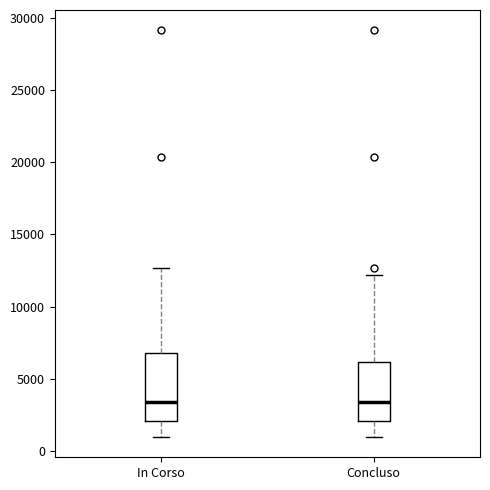

Reading left to right, transcribe this box plot: for each box, give where its median line is, the range the box spans, and where its two whiskers end, as read against the y-axis. The values are not printed on the chart, so give them approximately, as read against the axis.

In Corso: median 3500, box 2000 to 7000, whiskers 1000 to 12500
Concluso: median 3500, box 2000 to 6000, whiskers 1000 to 12000